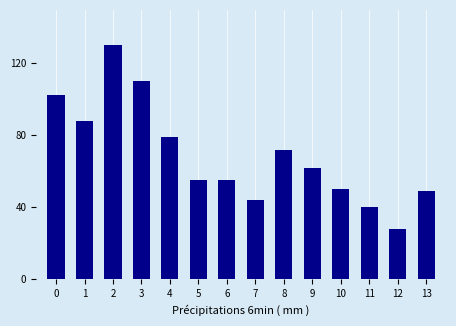

Reading left to right, what are all the values shown in this chart?

102	88	130	110	79	55	55	44	72	62	50	40	28	49